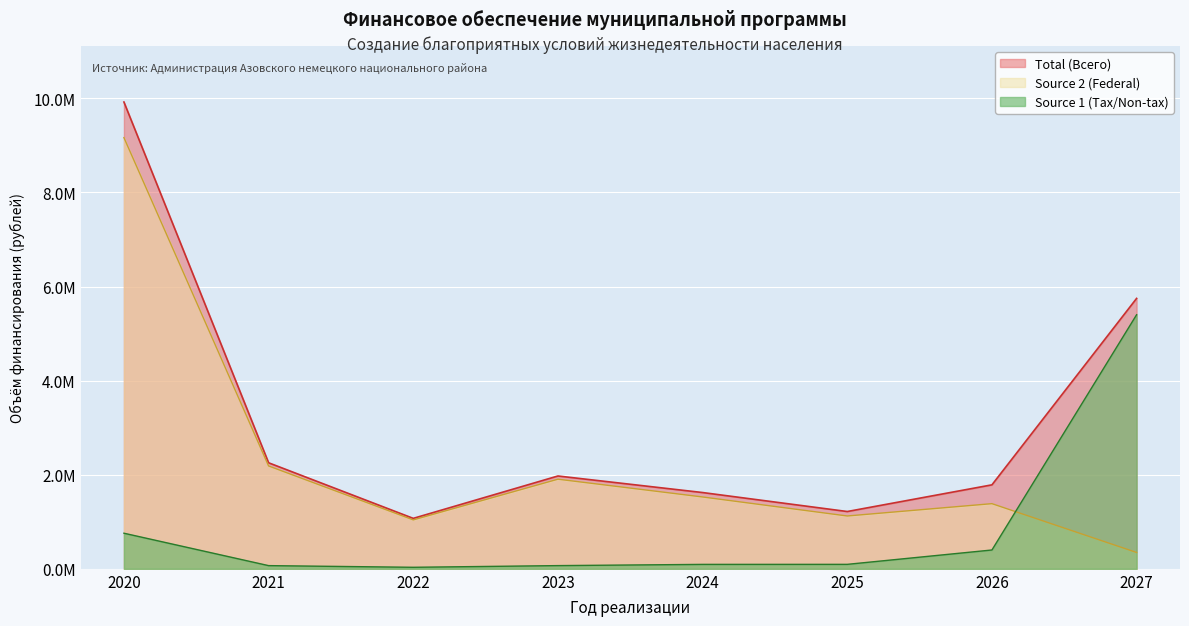

Is it true that Total (Всего) equals 1217467.5 at 2025?

True